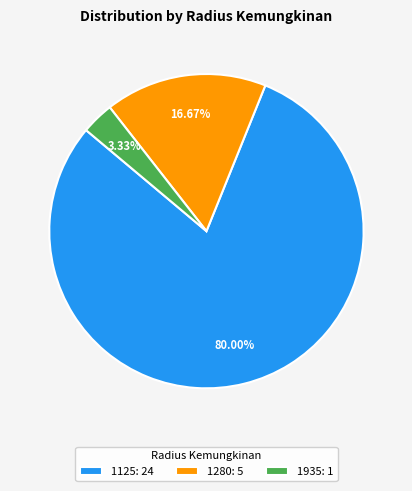

Count the number of slices in the pie.

3